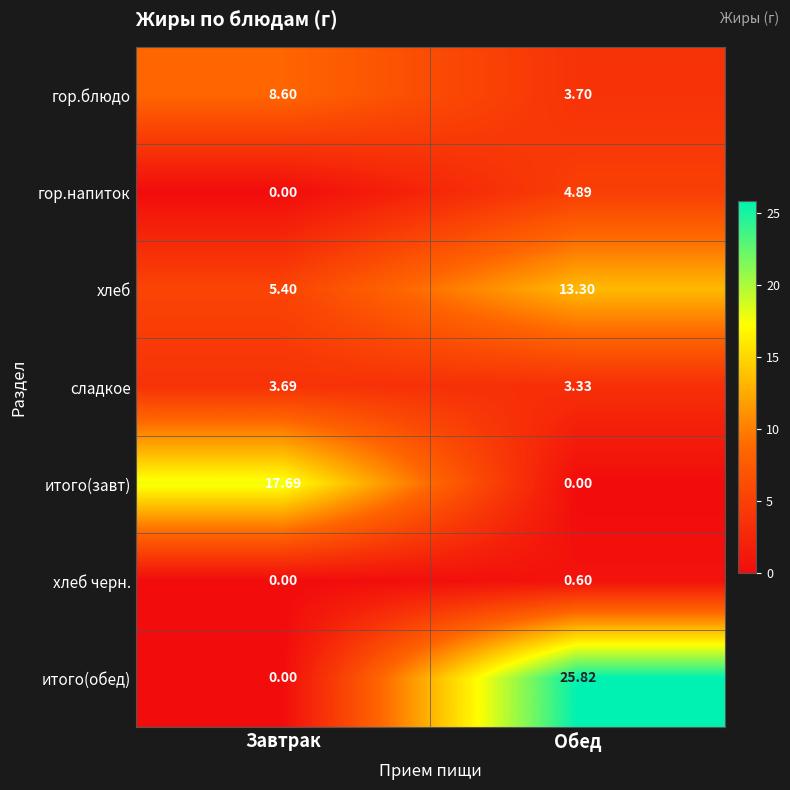

At which label is гор.напиток closest to 2?

Завтрак